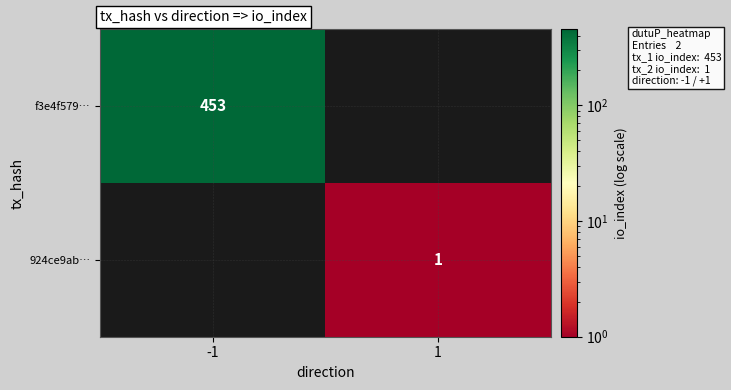

How many distinct data groups are displayed?

2